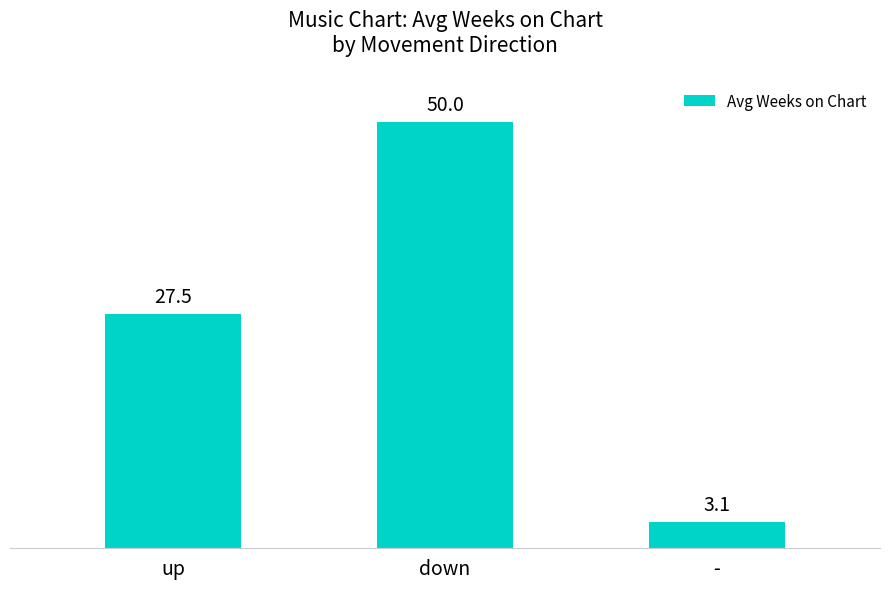

List the labels in order of value, largest first.

down, up, -